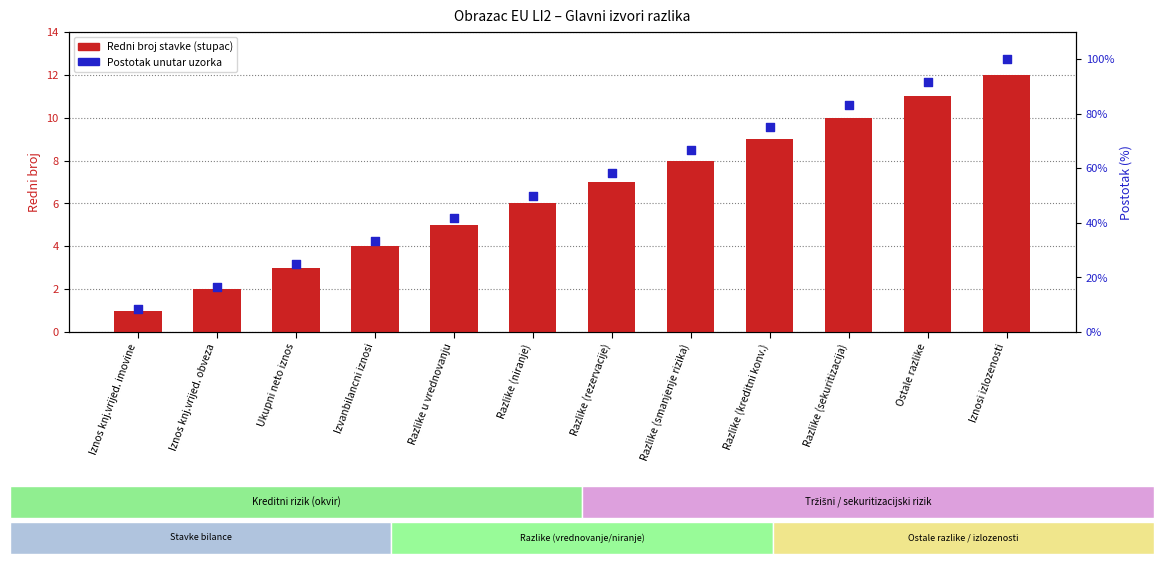

Which series contains the lowest Y value?

Redni broj stavke